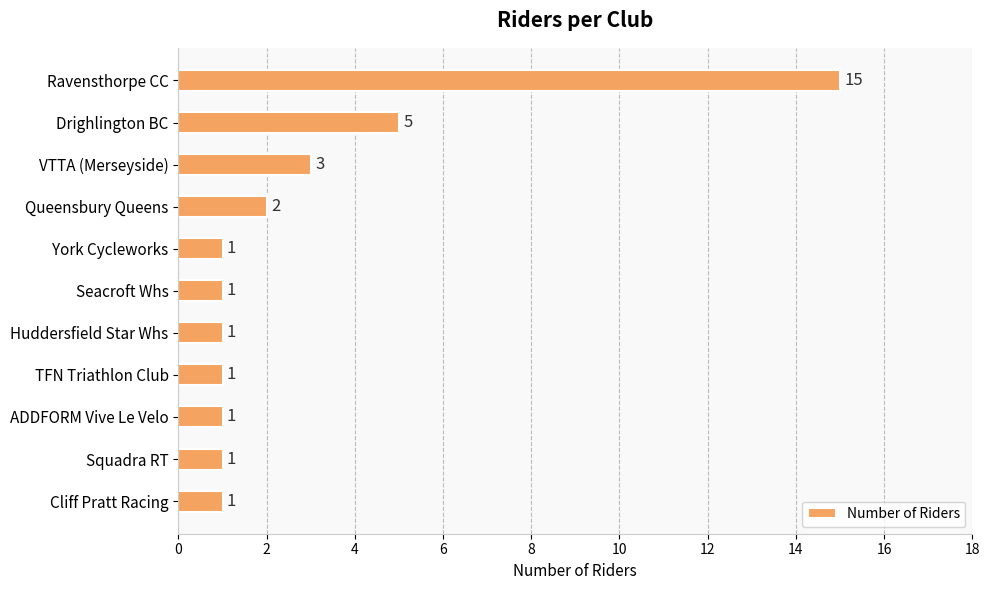

The chart shows a value of 1 at York Cycleworks. True or false?

True